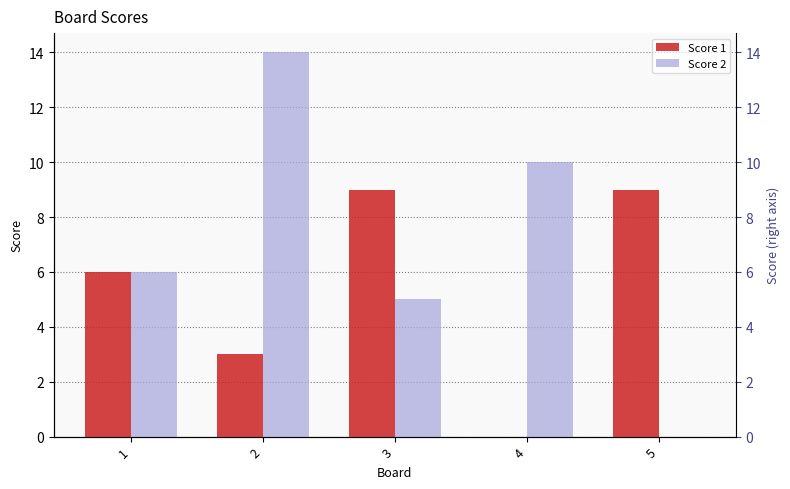

What is the total value across all series at 5?

9